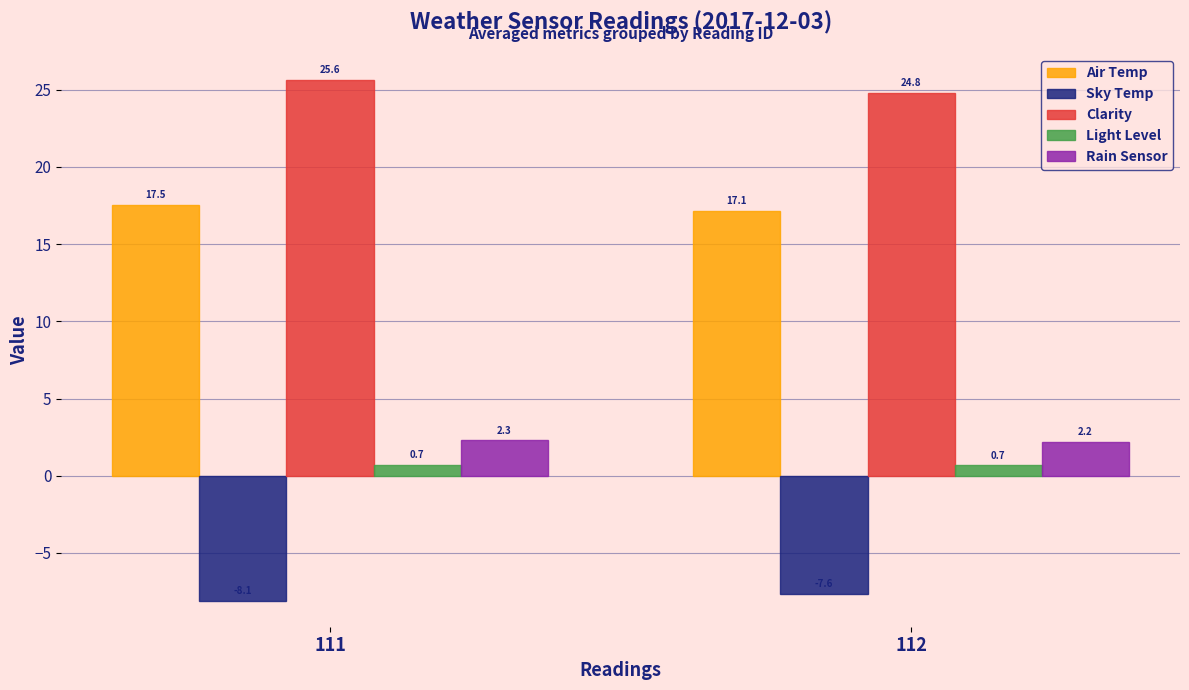

Reading right to left, extract all data points from this chart.

Air Temp: 17.1	17.5
Sky Temp: -7.6	-8.1
Clarity: 24.8	25.6
Light Level: 0.7	0.7
Rain Sensor: 2.2	2.3